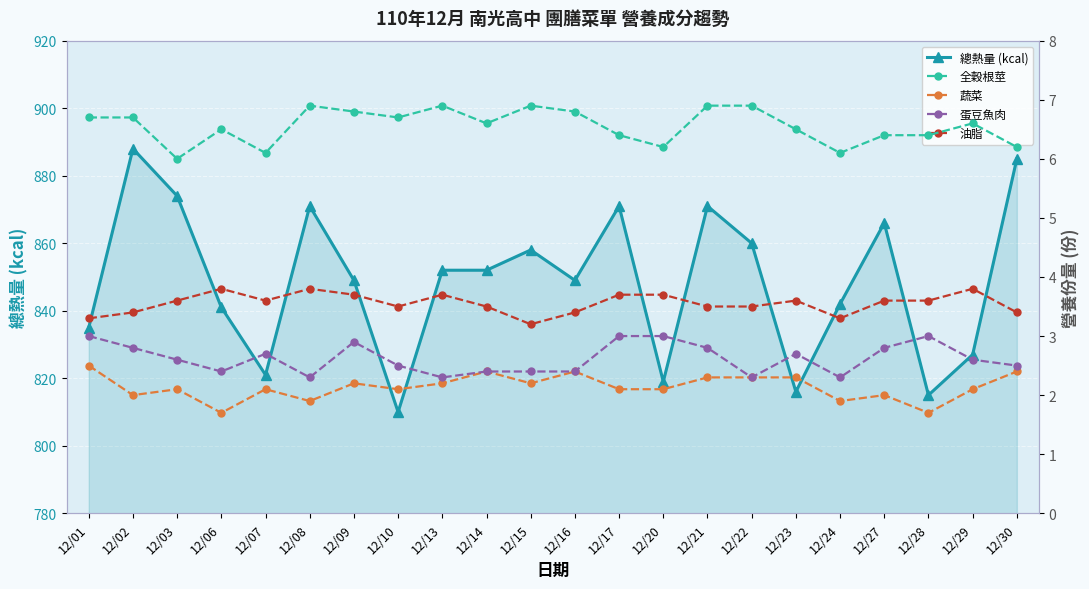

True or false: 油脂 has more than 0 interior local peaks.

True